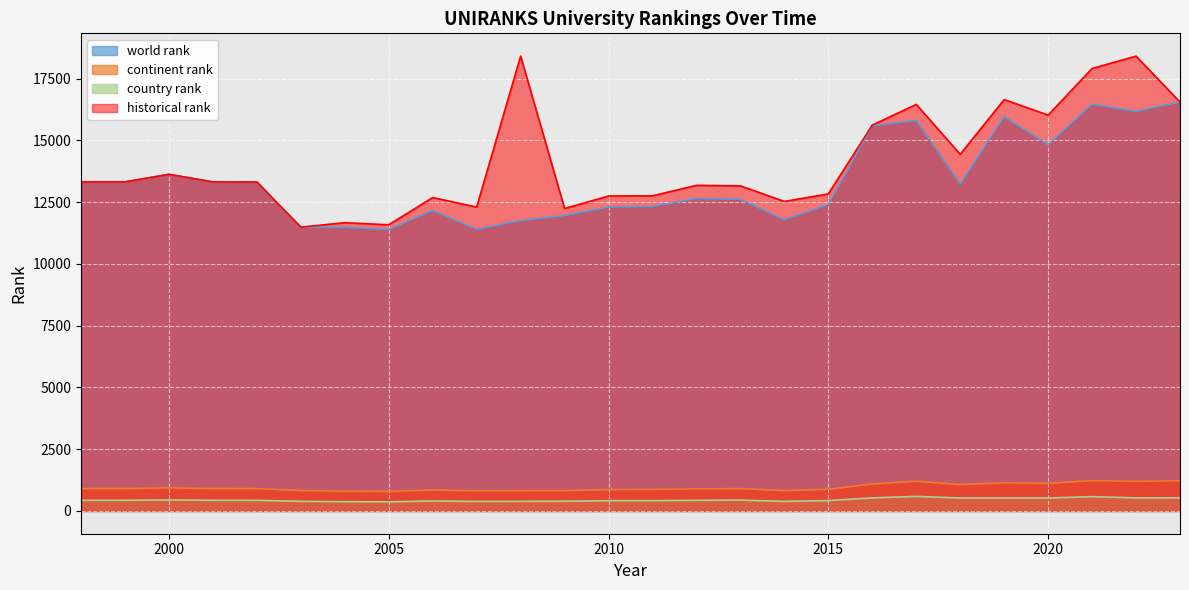

List the series in order of their peak value, highest first.

historical rank, world rank, continent rank, country rank